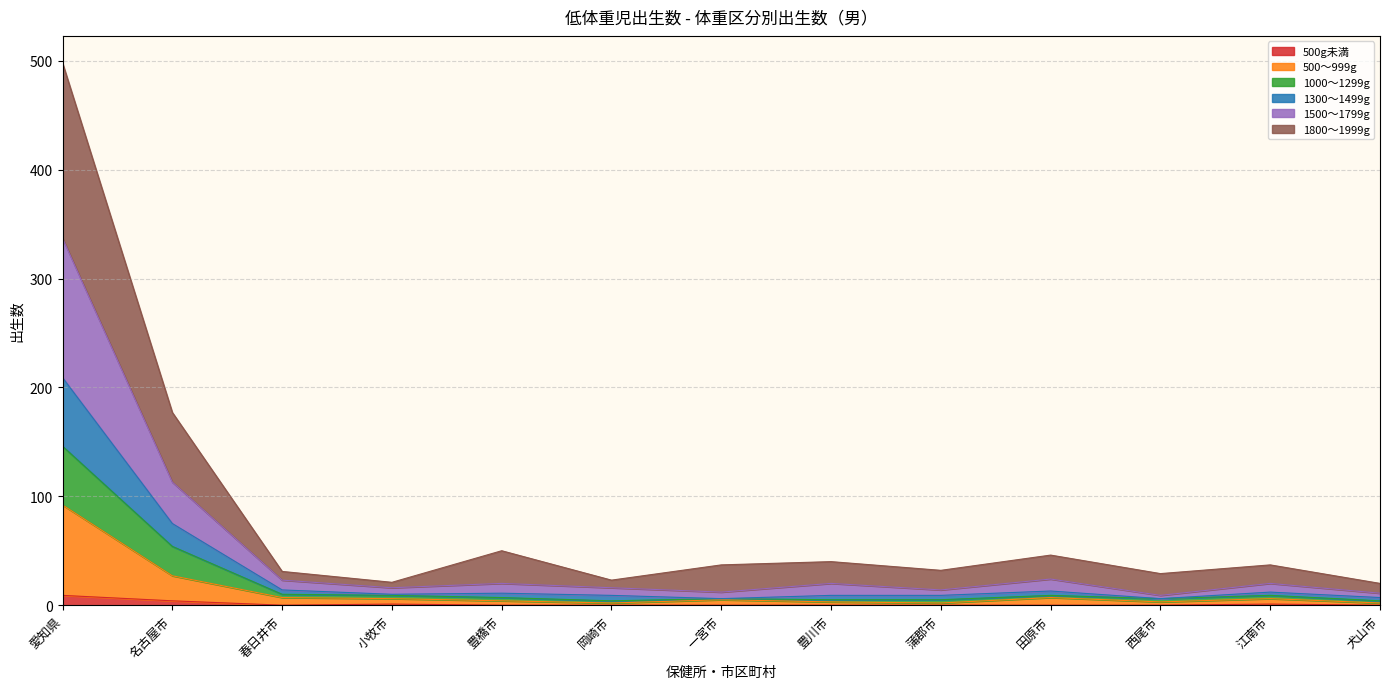

What is the total value across all series at 春日井市?

31